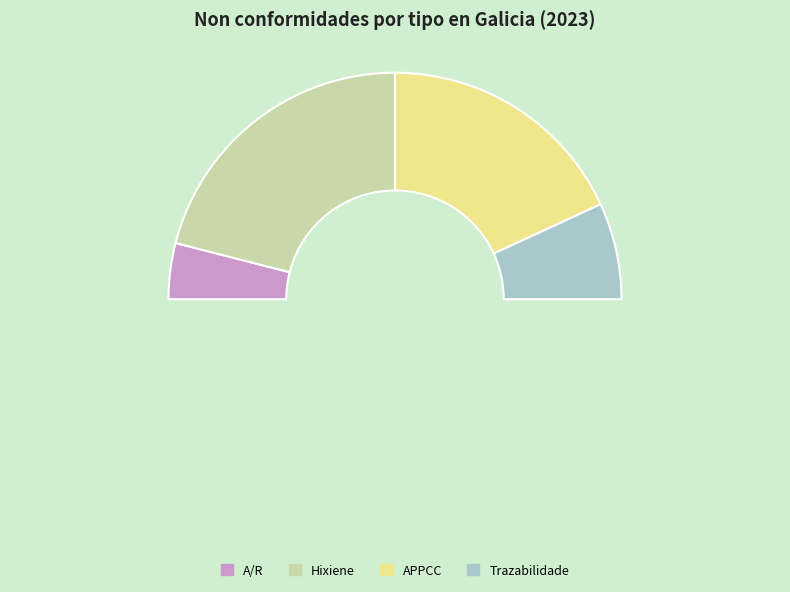

True or false: Venta online accounts for 13% of the total.

False